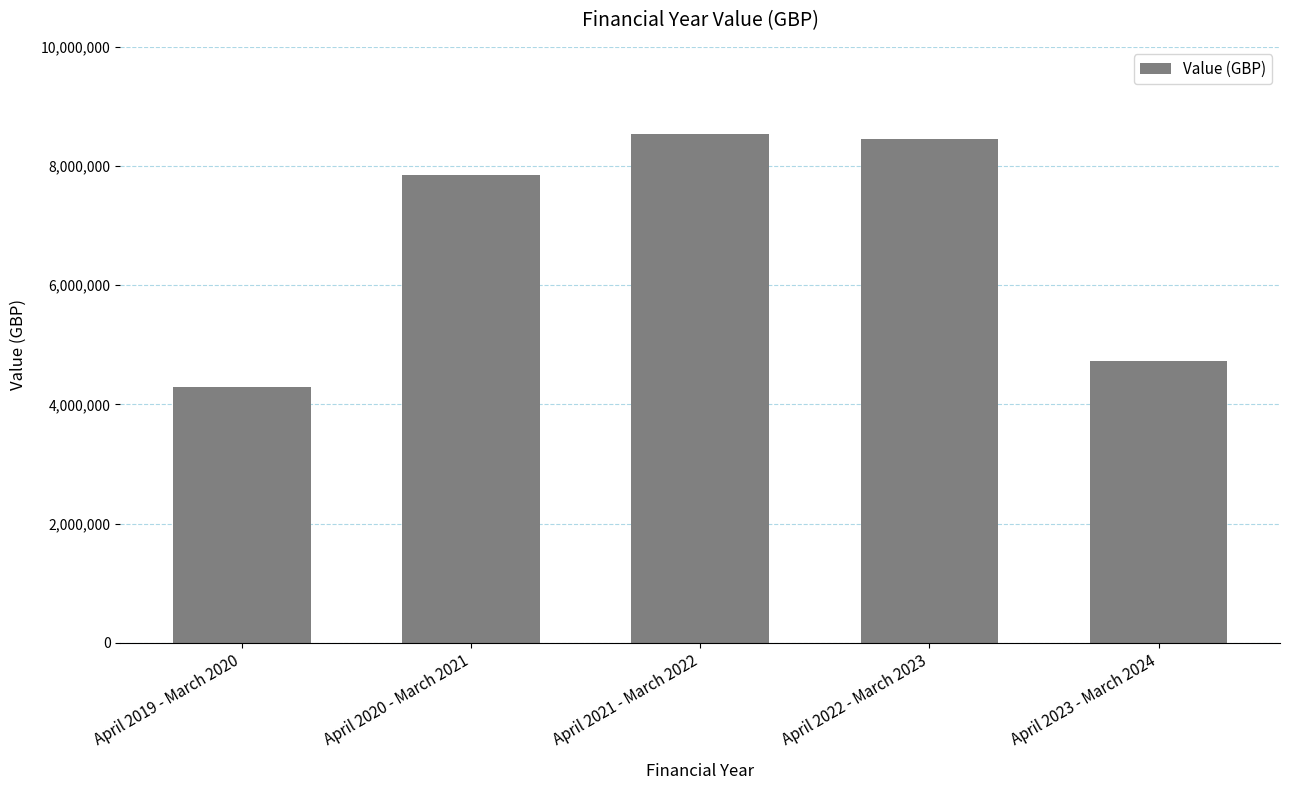

What is the label of the 1st bar from the right?

April 2023 - March 2024